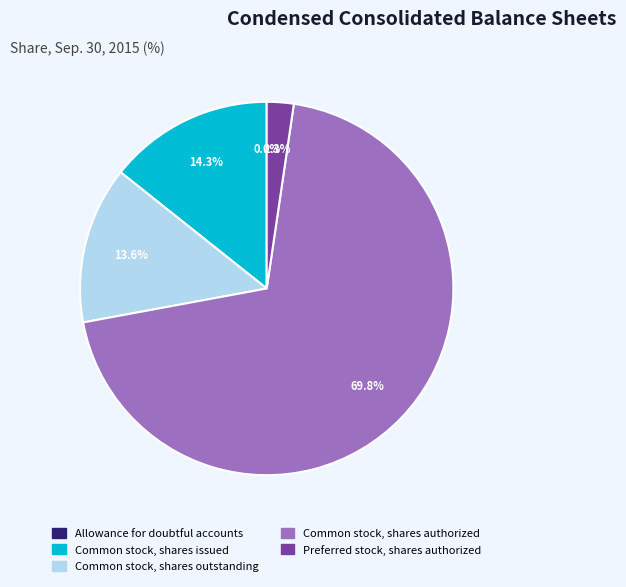

Which category has the biggest portion of the pie?

Common stock, shares authorized